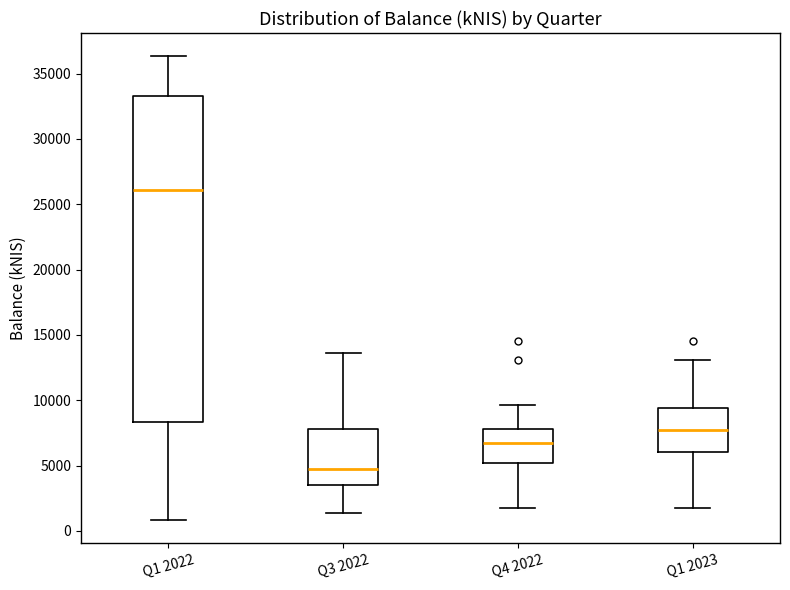

Reading left to right, read every box against the y-axis: the position of its median line, the range the box covers, and the ends of its whiskers. The values are not printed on the chart, so give them approximately, as read against the axis.

Q1 2022: median 26000, box 8500 to 33500, whiskers 1000 to 36500
Q3 2022: median 5000, box 3500 to 8000, whiskers 1500 to 13500
Q4 2022: median 6500, box 5000 to 8000, whiskers 2000 to 9500
Q1 2023: median 8000, box 6000 to 9500, whiskers 2000 to 13000